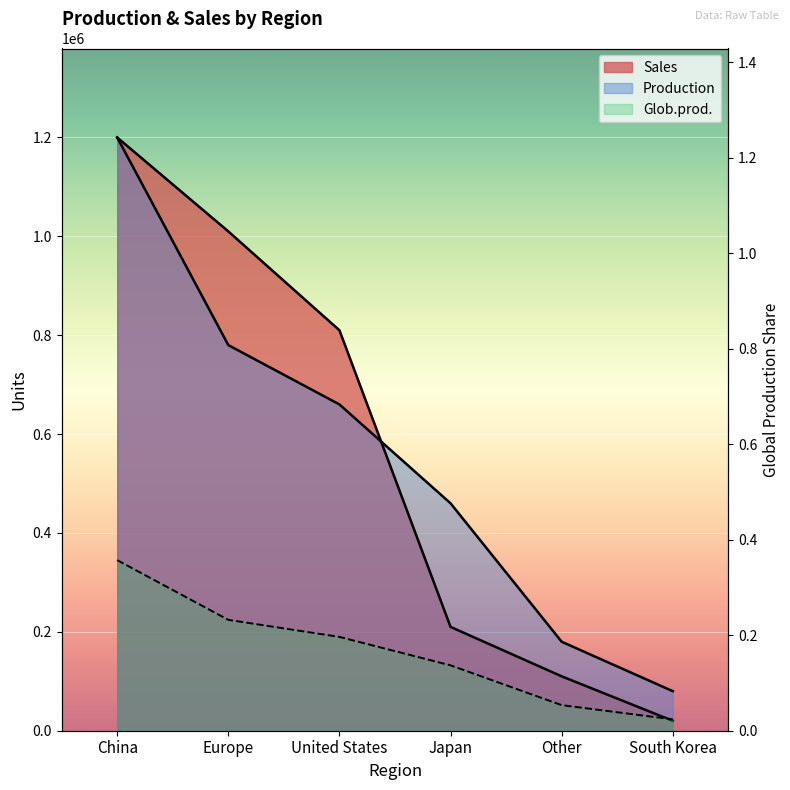

What is the difference between the highest and lowest values at Other?

179999.9